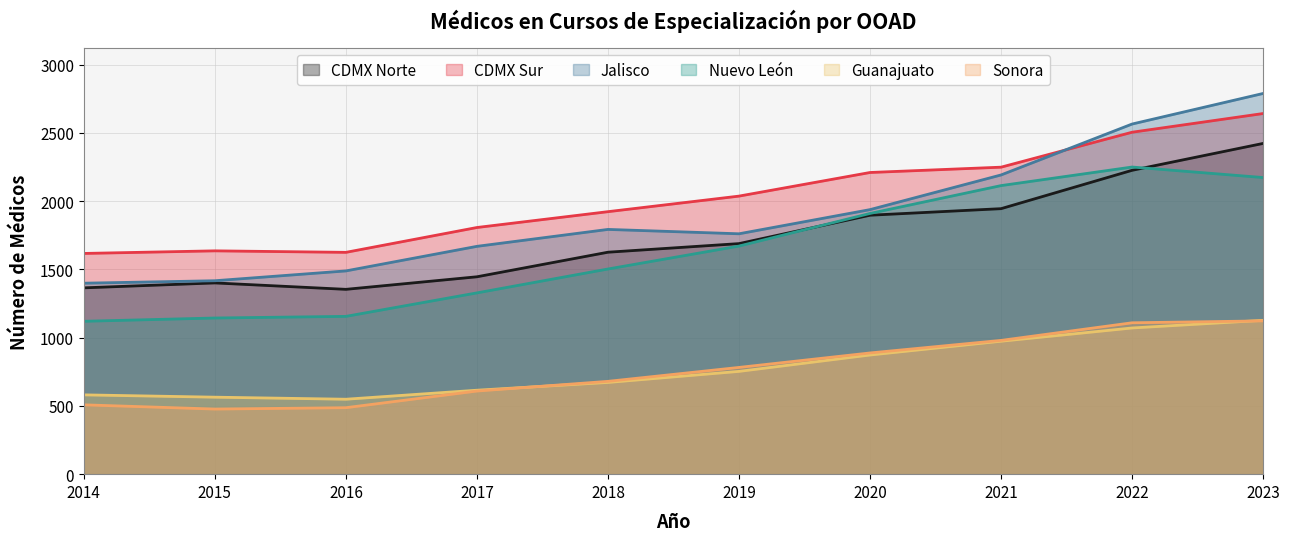

What is the difference between the second highest and second lowest values in the Guanajuato series?

507